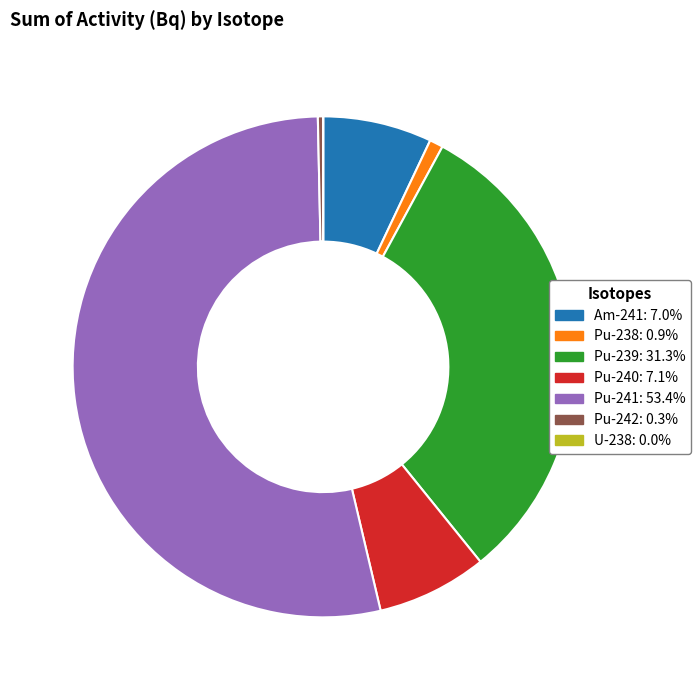

Do Pu-240 and Pu-241 together represent more than half of the pie?

Yes